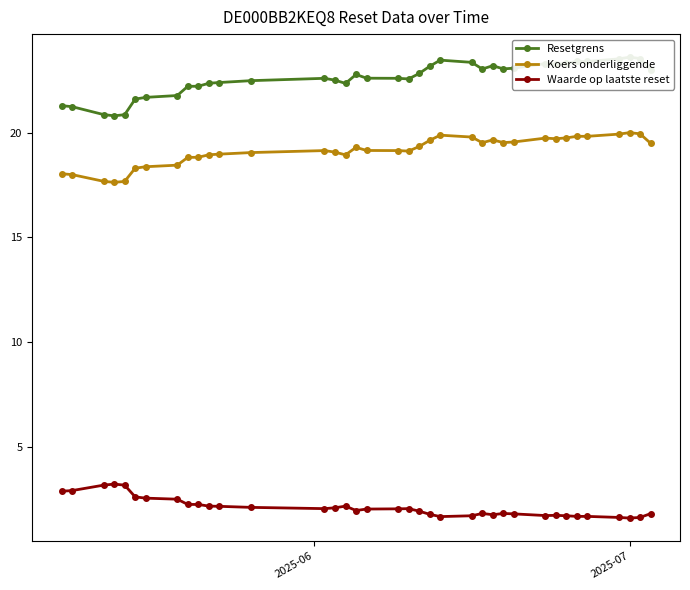

What is the value of the Waarde op laatste reset point at the 22nd from the left?

1.8